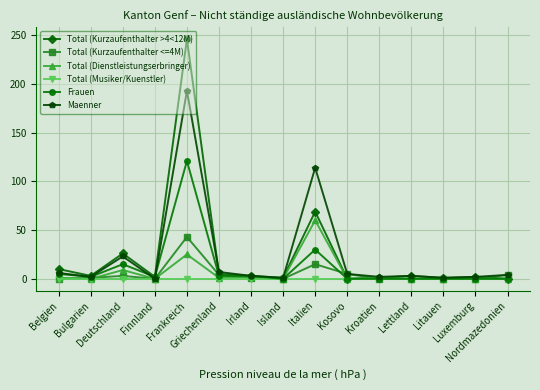

What position from the right is Kroatien?

5